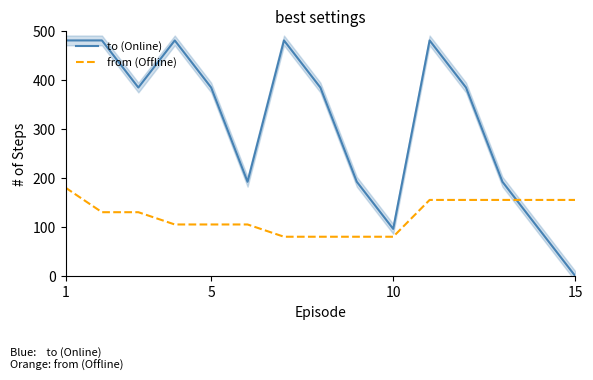

Which series has the largest total across all categories?

to (Online)